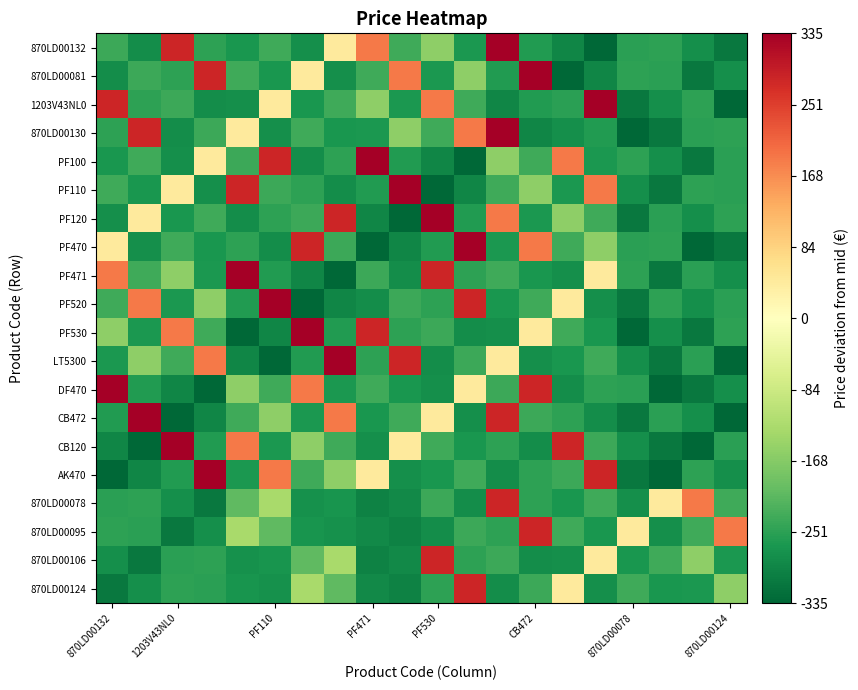

Which category has the lowest value across all series?

15